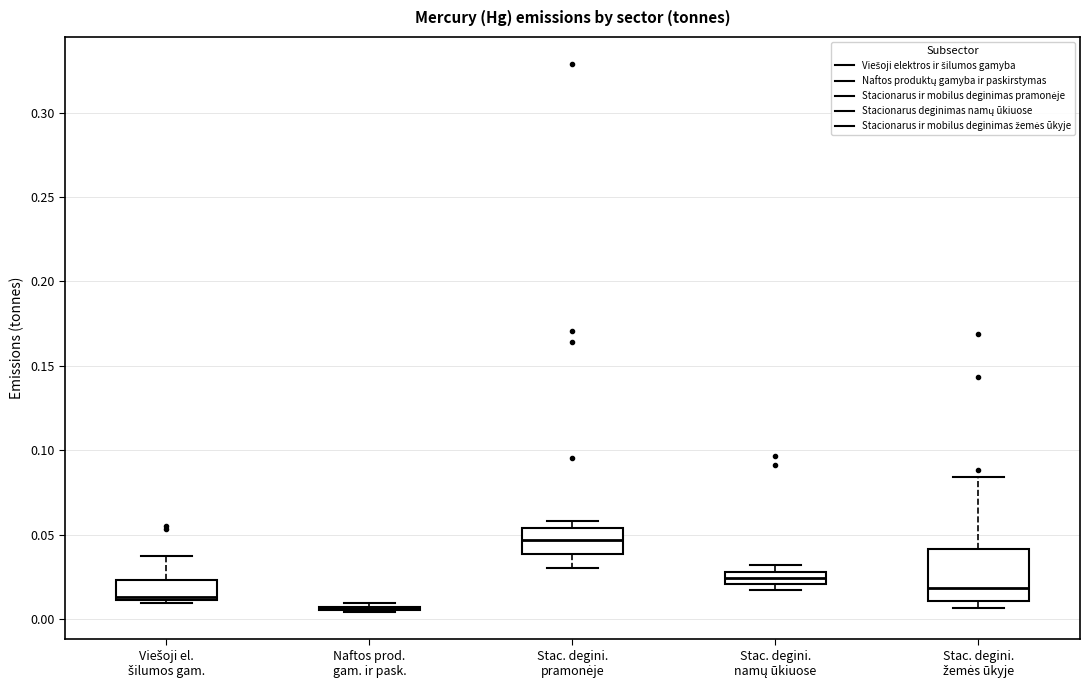

Where is the upper edge of the box for Viešoji el. šilumos gam. on the y-axis? The values are not printed on the chart, so give them approximately, as read against the axis.

0.025